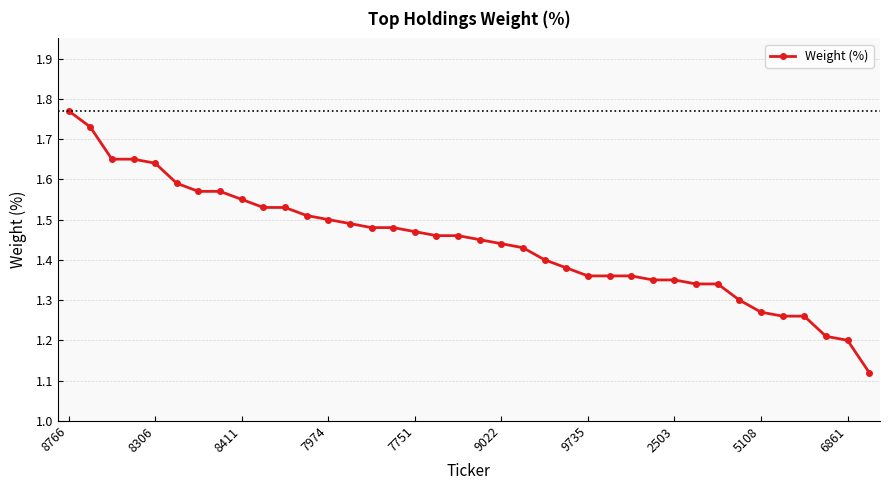

What is the difference between the second highest and minimum values?

0.6